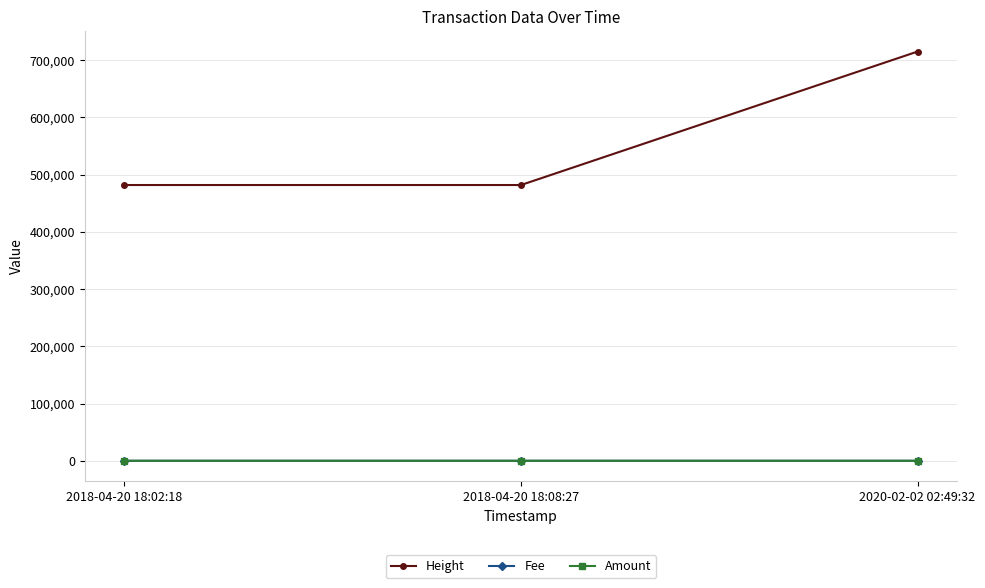

What is the sum of all Amount values?

1.0